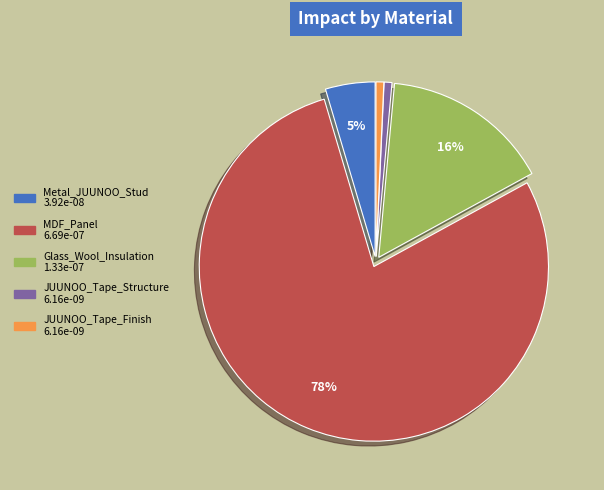

To the nearest percent, what percentage of the pie is Metal_JUUNOO_Stud?

5%